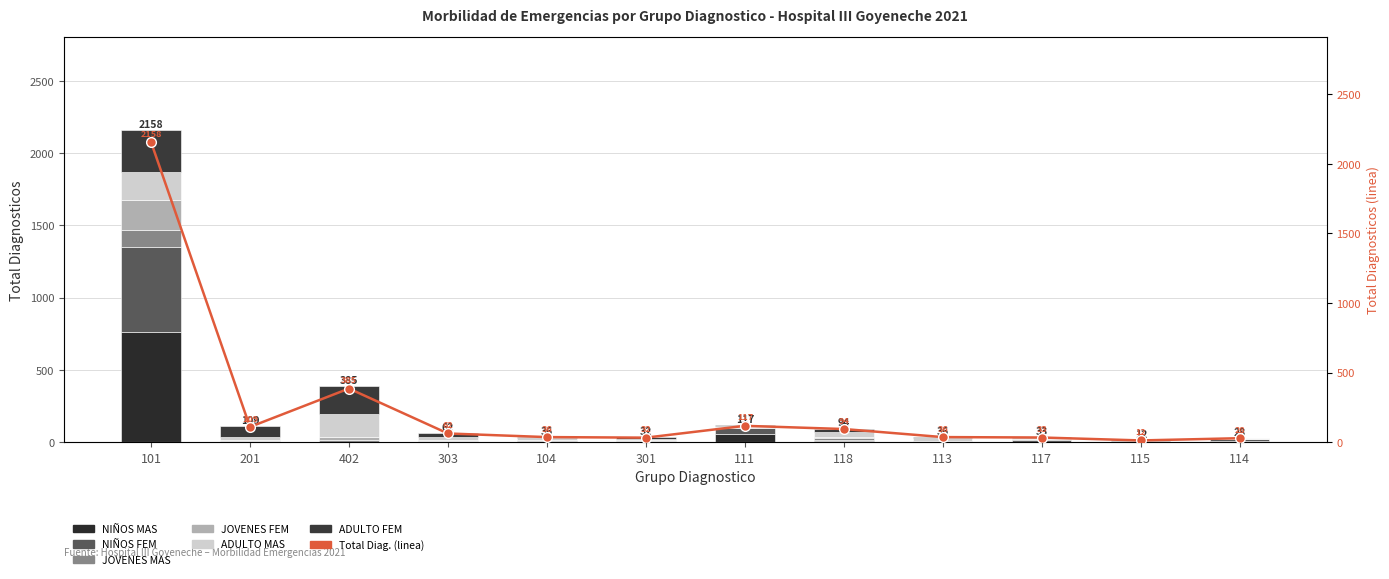

What is the difference between the highest and lowest values at 111?

51